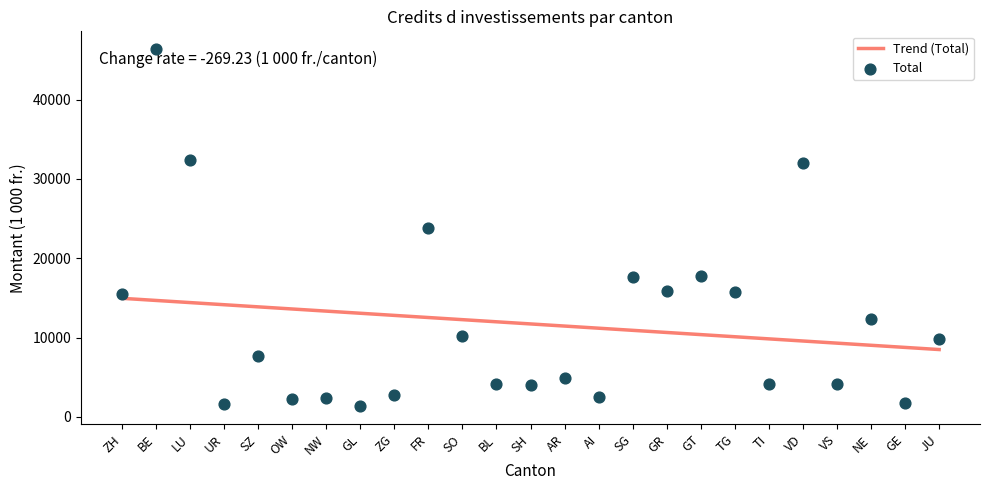

Which series has the largest total across all categories?

Total